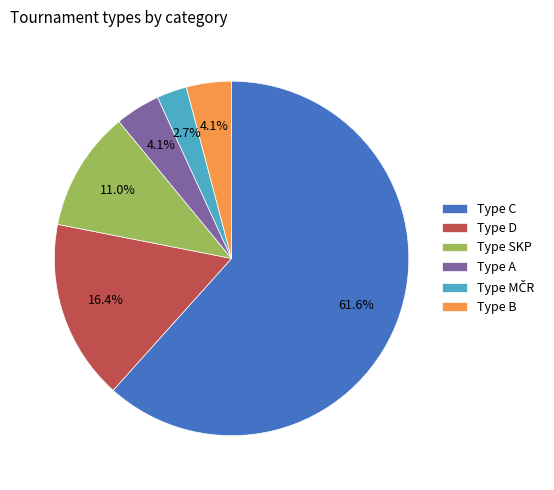

Is the sum of Type A and Type D greater than half?

No